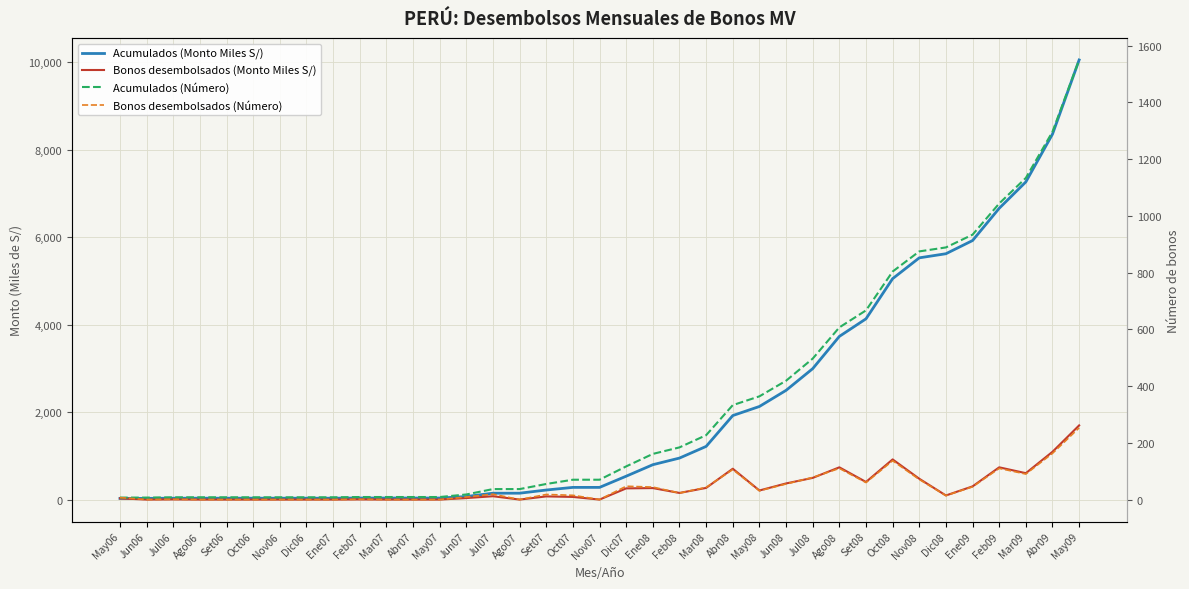

How many values in the Bonos desembolsados (Número) series are below 18?

18